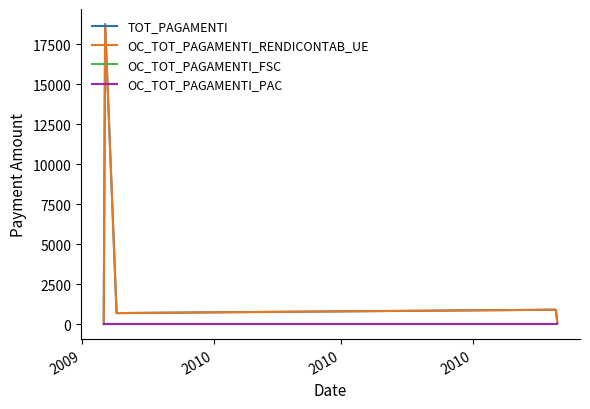

What is the label of the 3rd point from the left?

2010